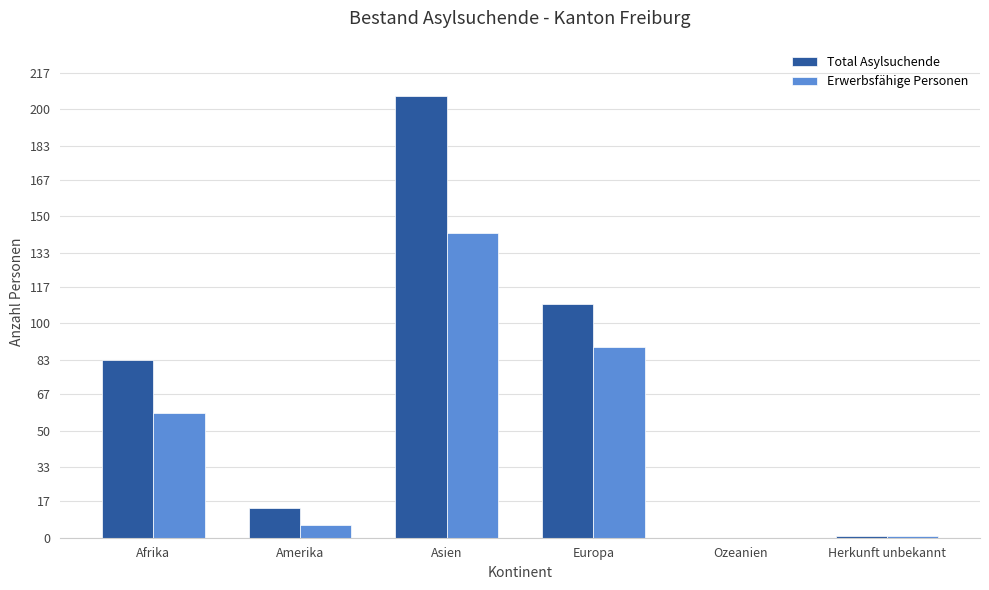

Where is Total Asylsuchende nearest to the value 103?

Europa